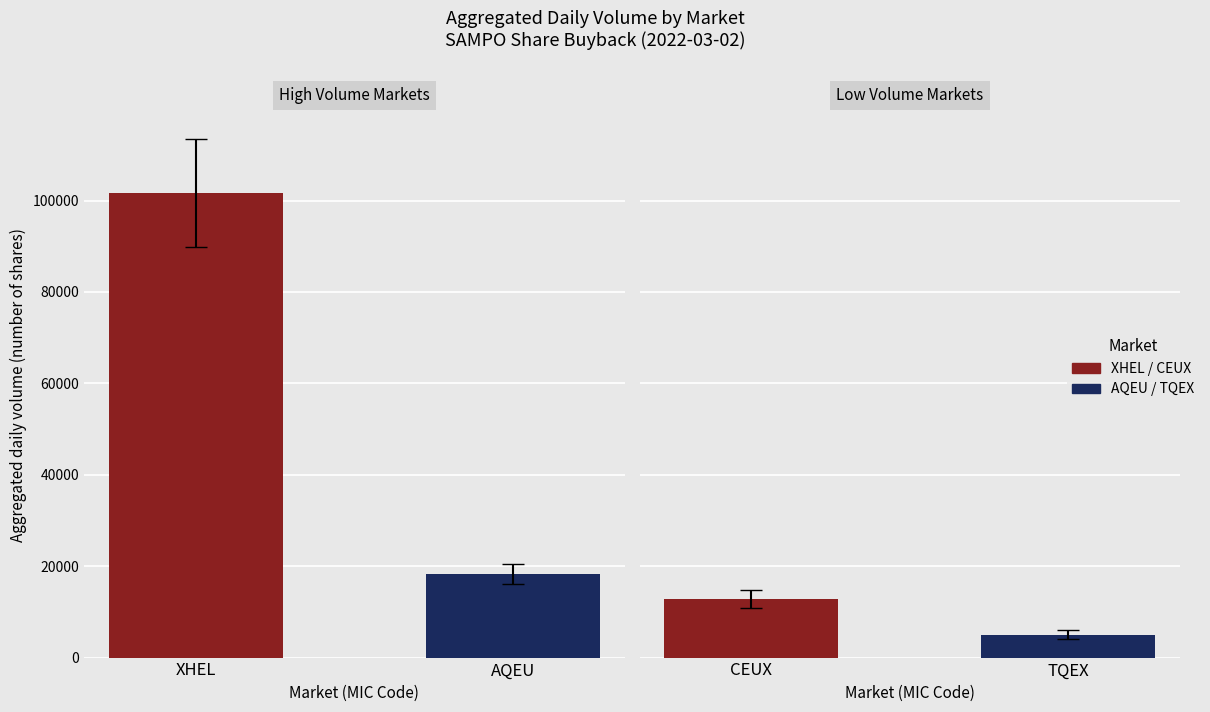

At which label is XHEL closest to 53338?

AQEU